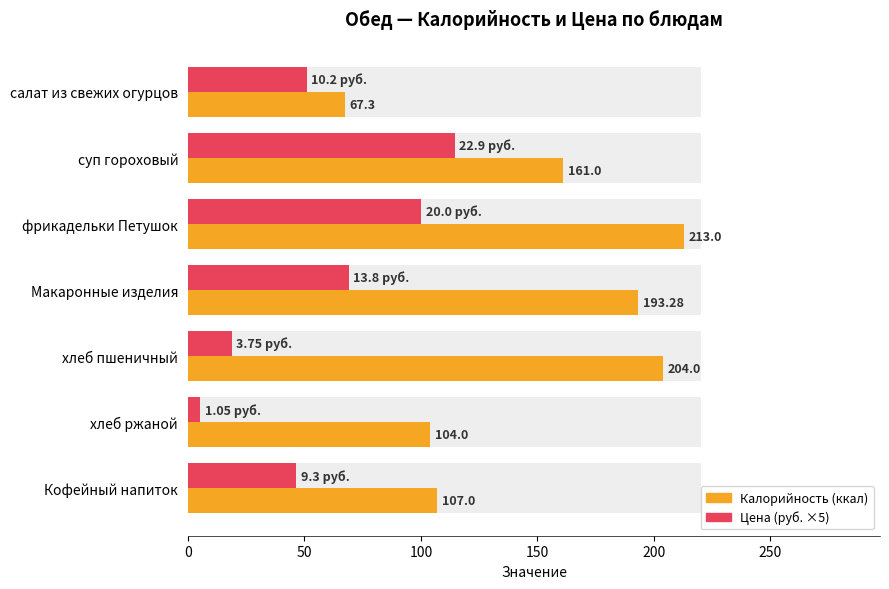

How many values in the Калорийность (ккал) series exceed 161?

3